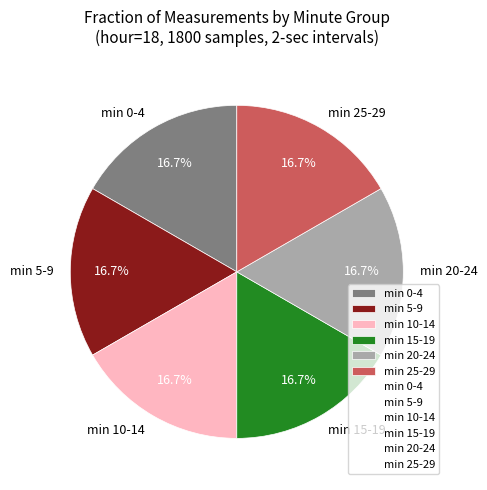

Count the number of slices in the pie.

6